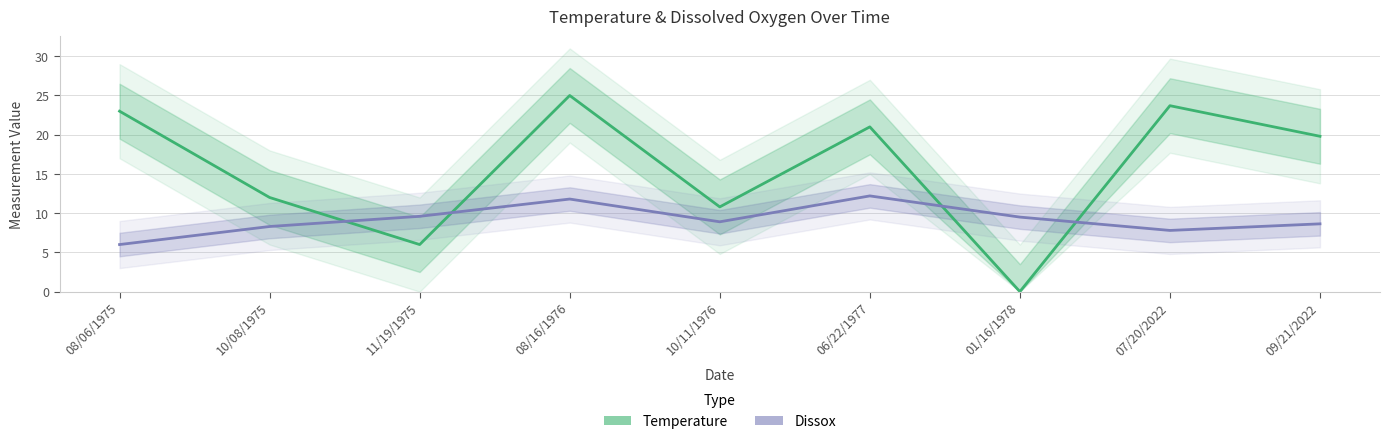

How many values in Temperature are above zero?

8